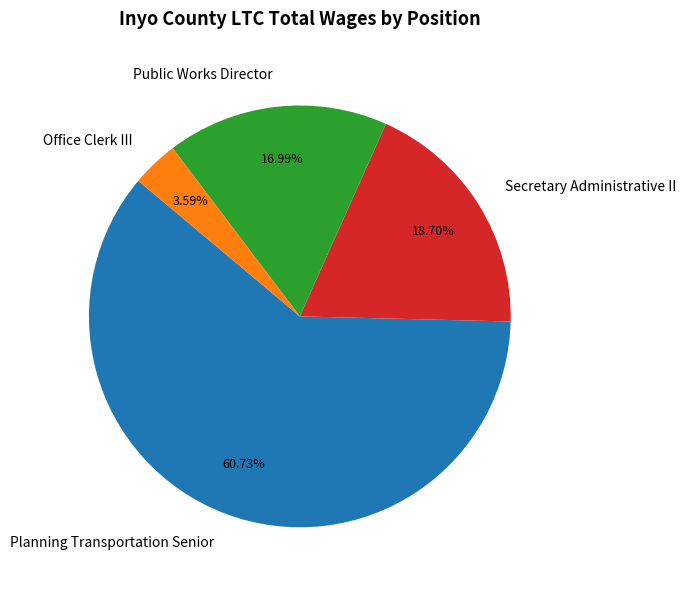

How many segments does this pie chart have?

4